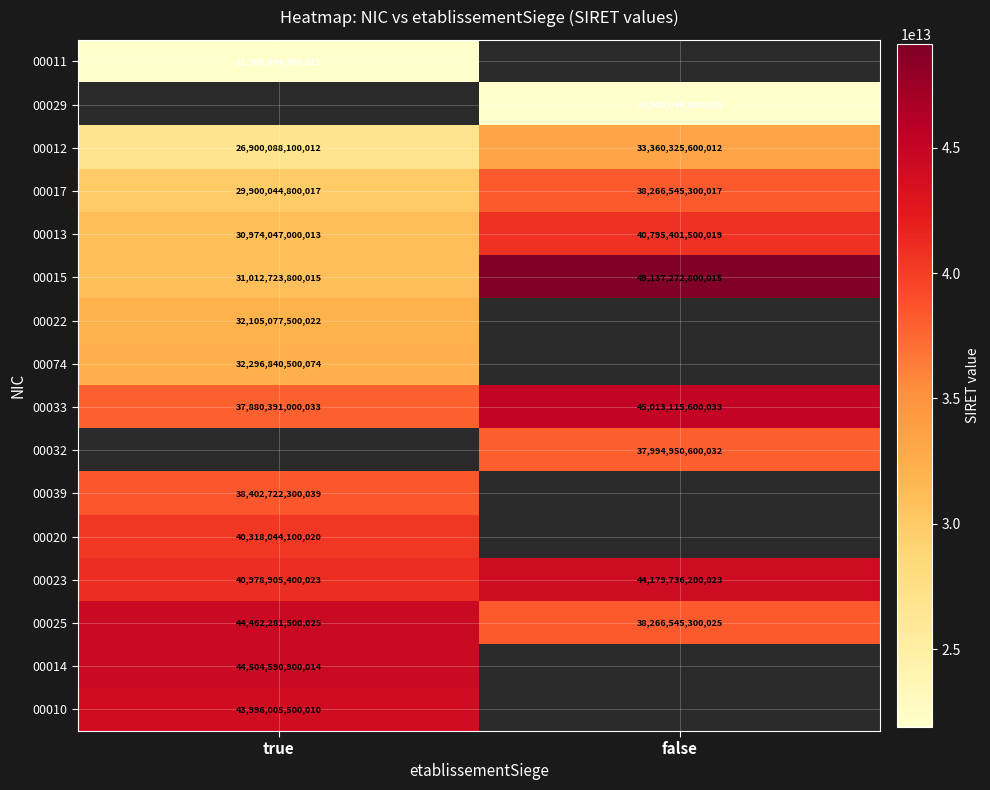

What is the maximum value shown in the chart?

49137272800015.0